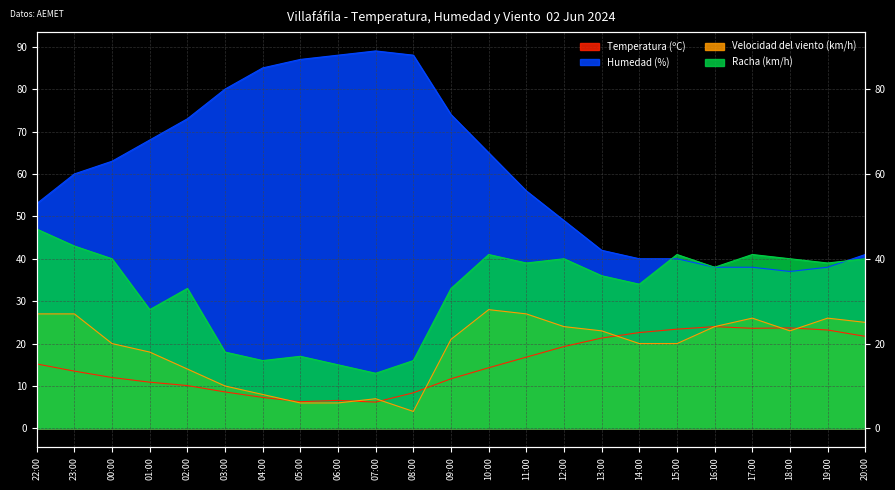

Where is the first local minimum for Velocidad del viento (km/h)?

08:00